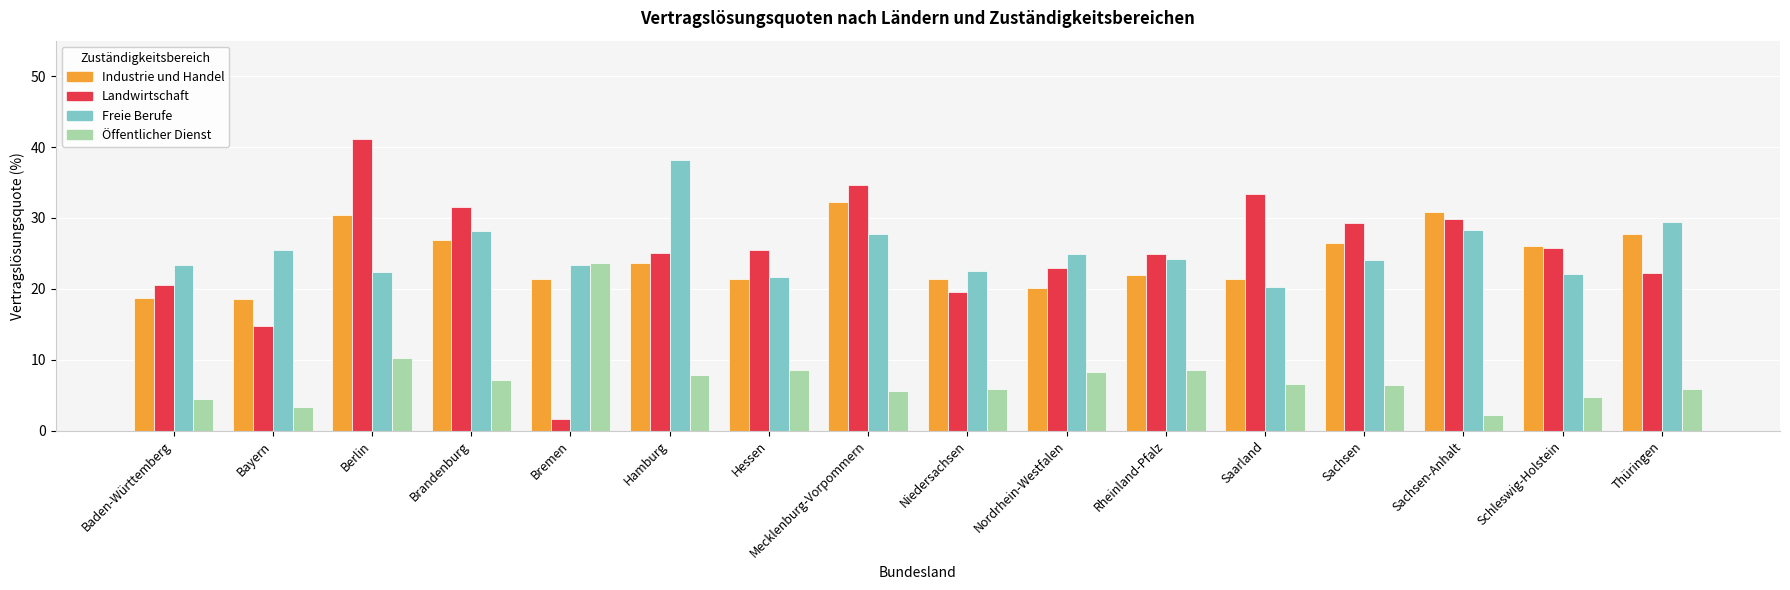

What is the smallest value displayed?

1.6